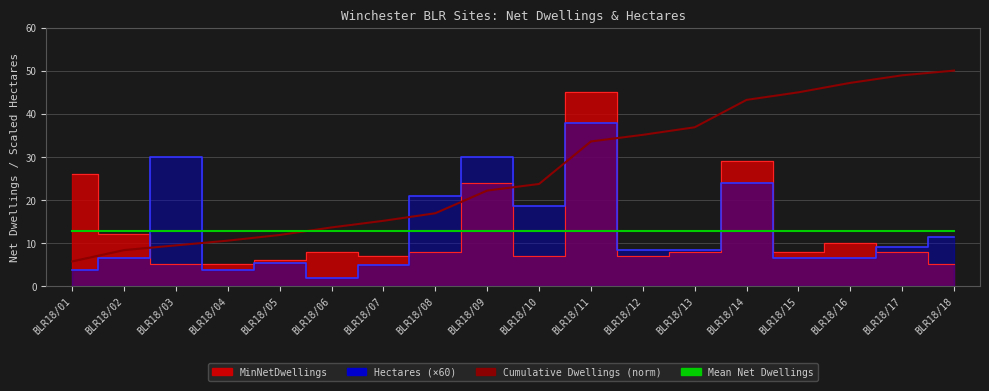

What is the average value of the Mean Net Dwellings series?

12.7